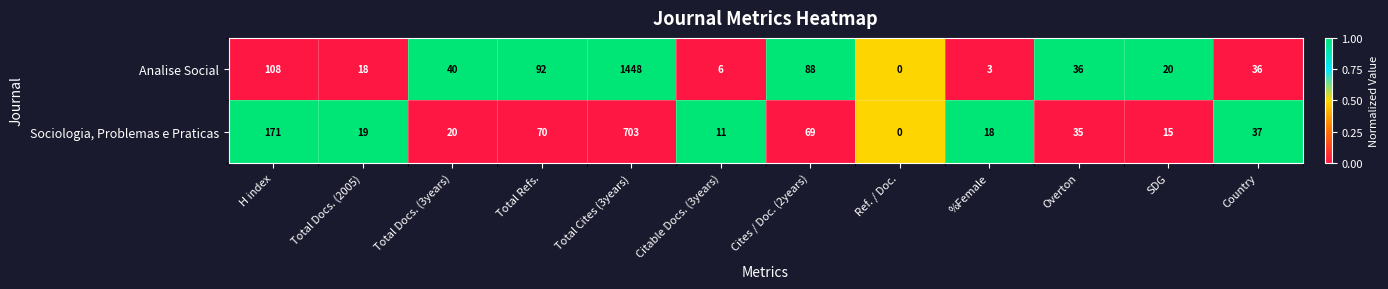

At %Female, list the series in order from smallest to largest.

Analise Social, Sociologia, Problemas e Praticas